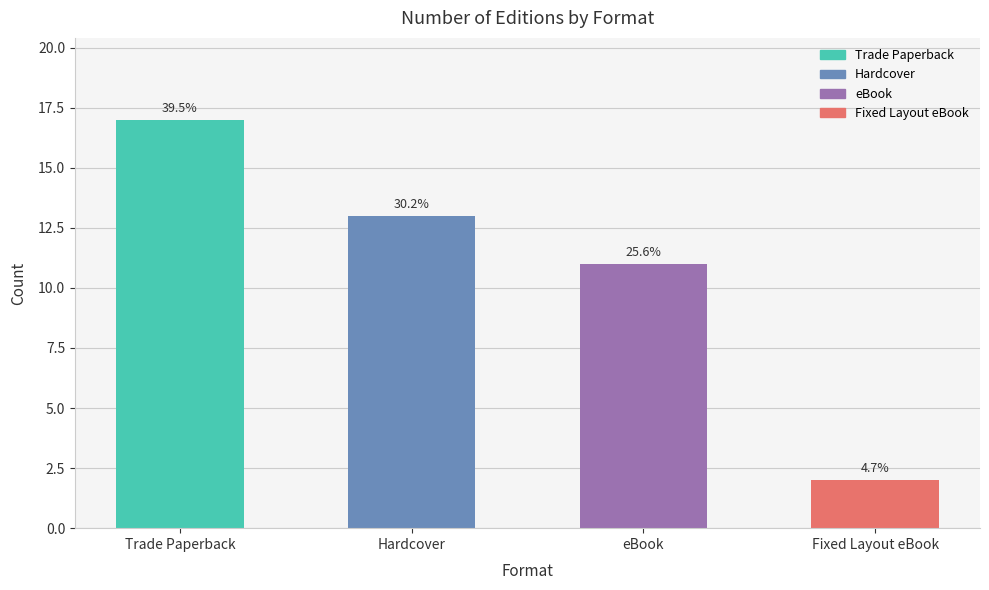

How many bars are there in total?

4